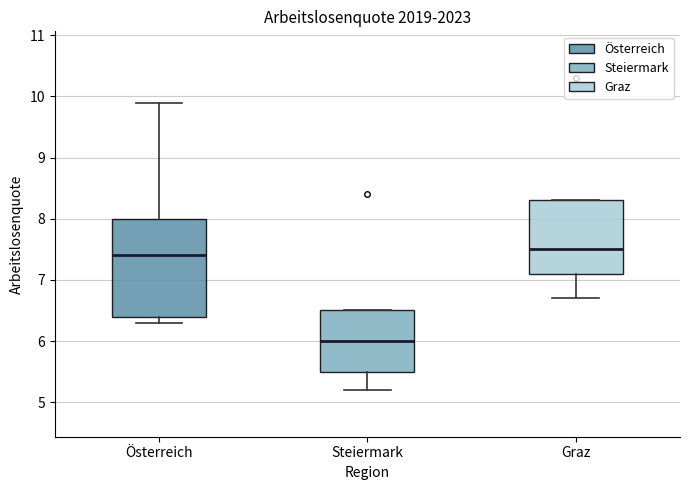

Reading left to right, read every box against the y-axis: the position of its median line, the range the box covers, and the ends of its whiskers. The values are not printed on the chart, so give them approximately, as read against the axis.

Österreich: median 7.4, box 6.4 to 8.0, whiskers 6.3 to 9.9
Steiermark: median 6.0, box 5.5 to 6.5, whiskers 5.2 to 6.5
Graz: median 7.5, box 7.1 to 8.3, whiskers 6.7 to 8.3